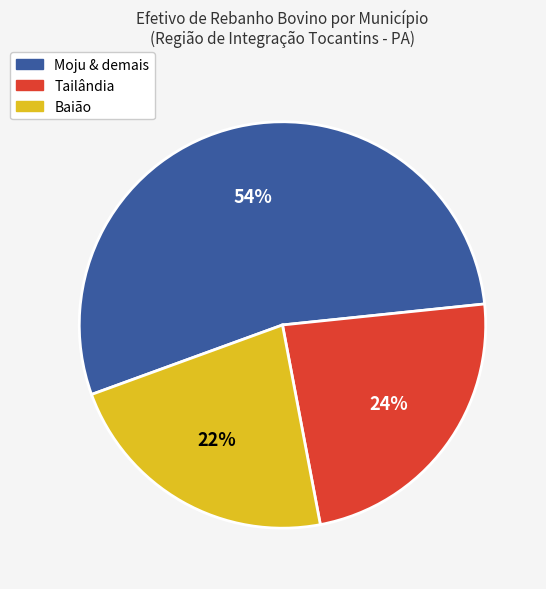

To the nearest percent, what is the average slice percentage?

33%